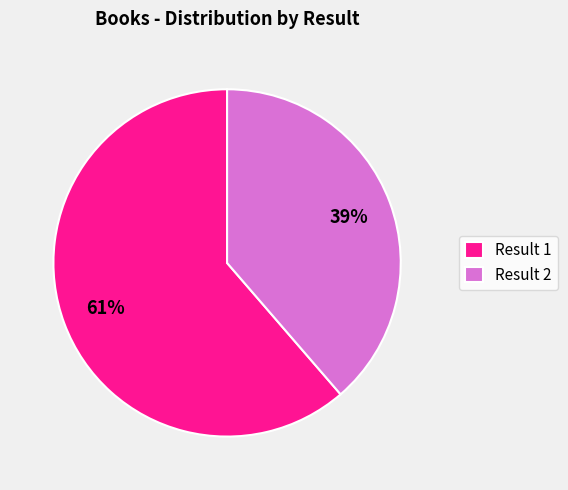

To the nearest percent, what portion does Result 2 represent?

39%